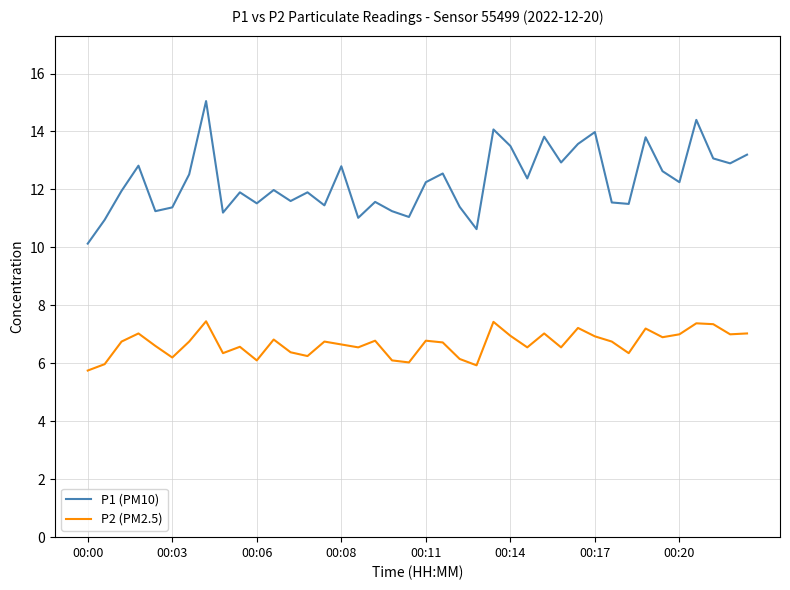

What is the greatest value displayed?

15.1